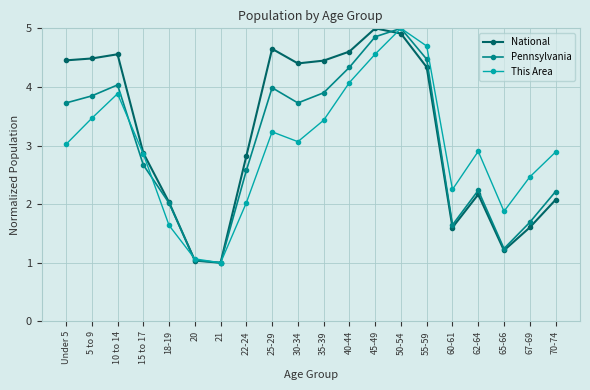

At how many categories does at least one series exceed 3?

10